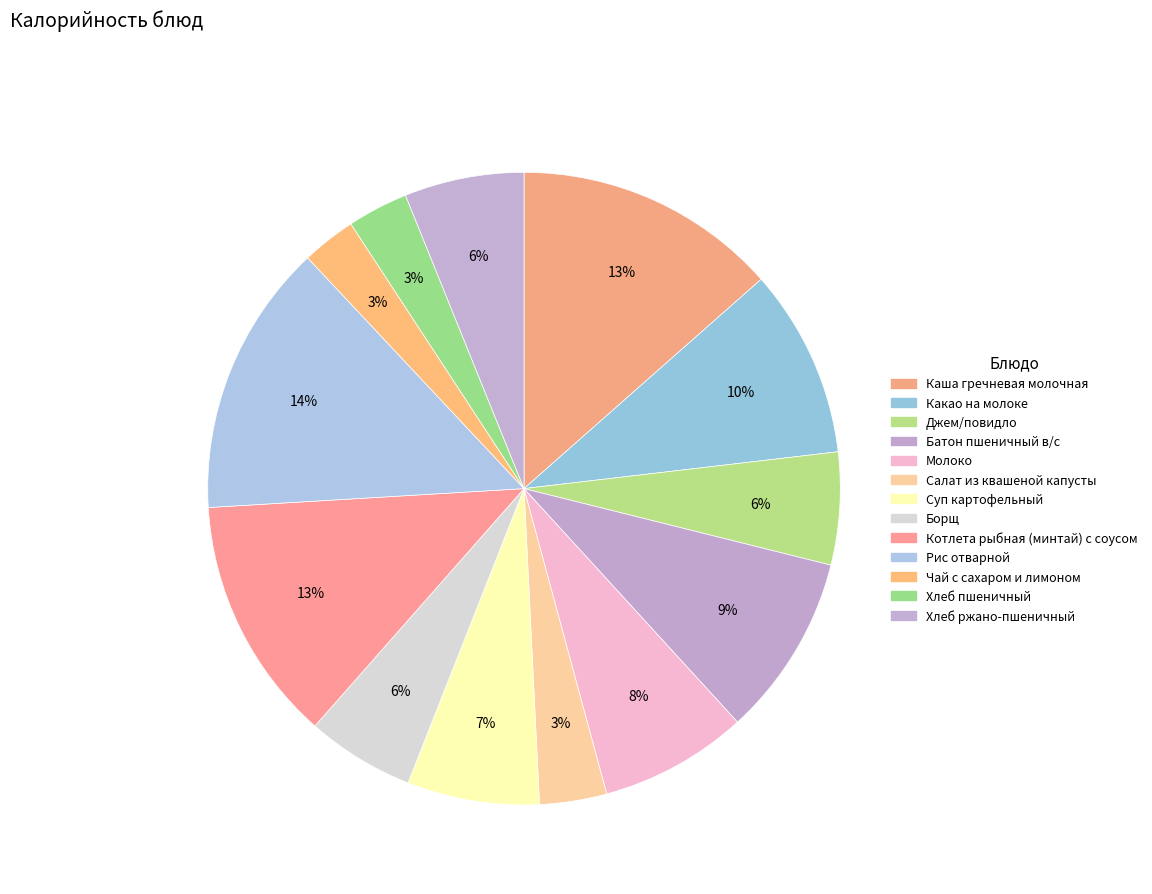

The Чай с сахаром и лимоном slice represents 3% of the pie. True or false?

True